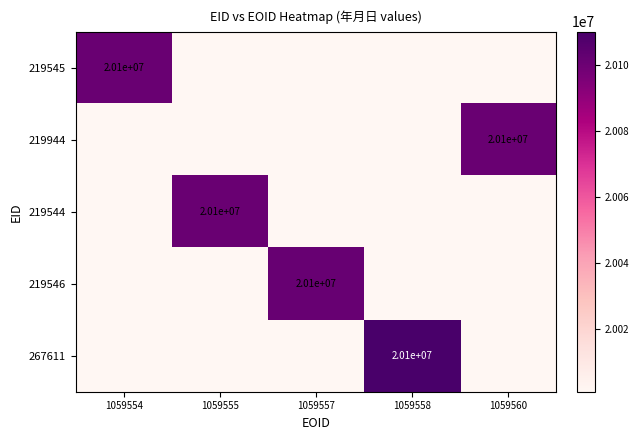

True or false: 219944 has a value of 20100000 at 1059560.

True